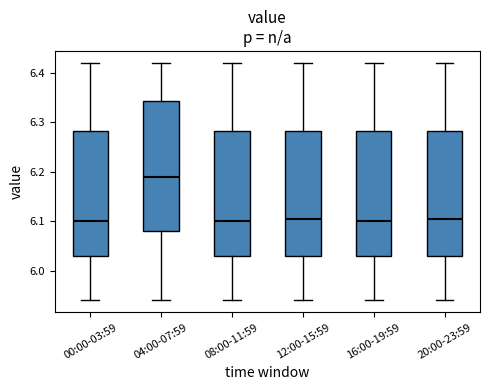

Reading left to right, transcribe this box plot: for each box, give where its median line is, the range the box spans, and where its two whiskers end, as read against the y-axis. The values are not printed on the chart, so give them approximately, as read against the axis.

00:00-03:59: median 6.10, box 6.03 to 6.28, whiskers 5.94 to 6.42
04:00-07:59: median 6.19, box 6.08 to 6.34, whiskers 5.94 to 6.42
08:00-11:59: median 6.10, box 6.03 to 6.28, whiskers 5.94 to 6.42
12:00-15:59: median 6.11, box 6.03 to 6.28, whiskers 5.94 to 6.42
16:00-19:59: median 6.10, box 6.03 to 6.28, whiskers 5.94 to 6.42
20:00-23:59: median 6.11, box 6.03 to 6.28, whiskers 5.94 to 6.42